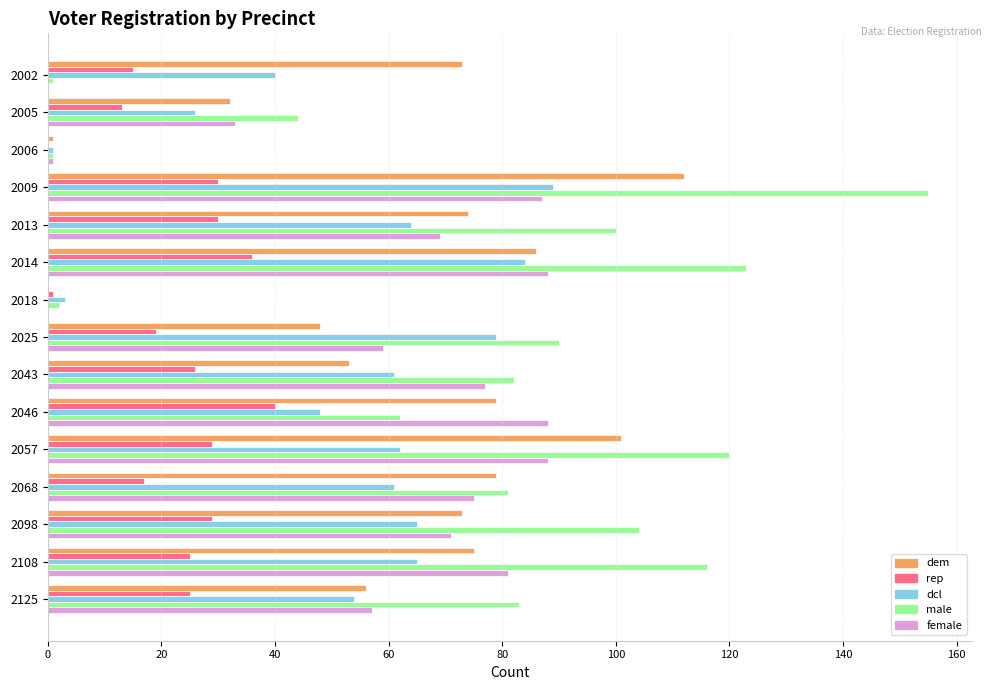

At which label is dcl closest to 45?

2046